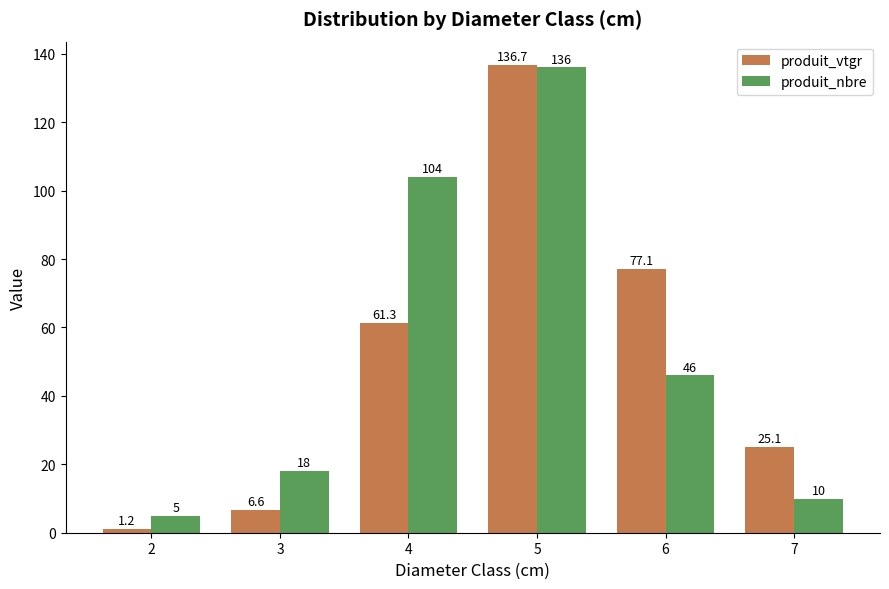

What is the difference between the maximum and minimum values in the produit_nbre series?

131.0